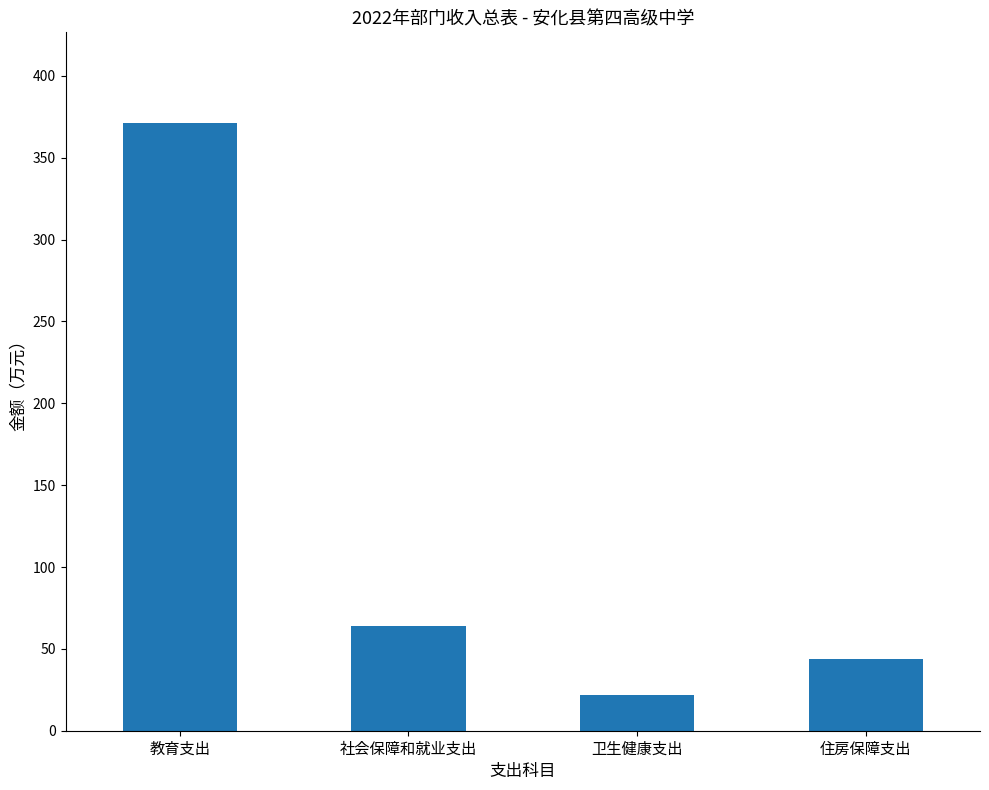

What is the value of the 3rd bar from the left?

22.0